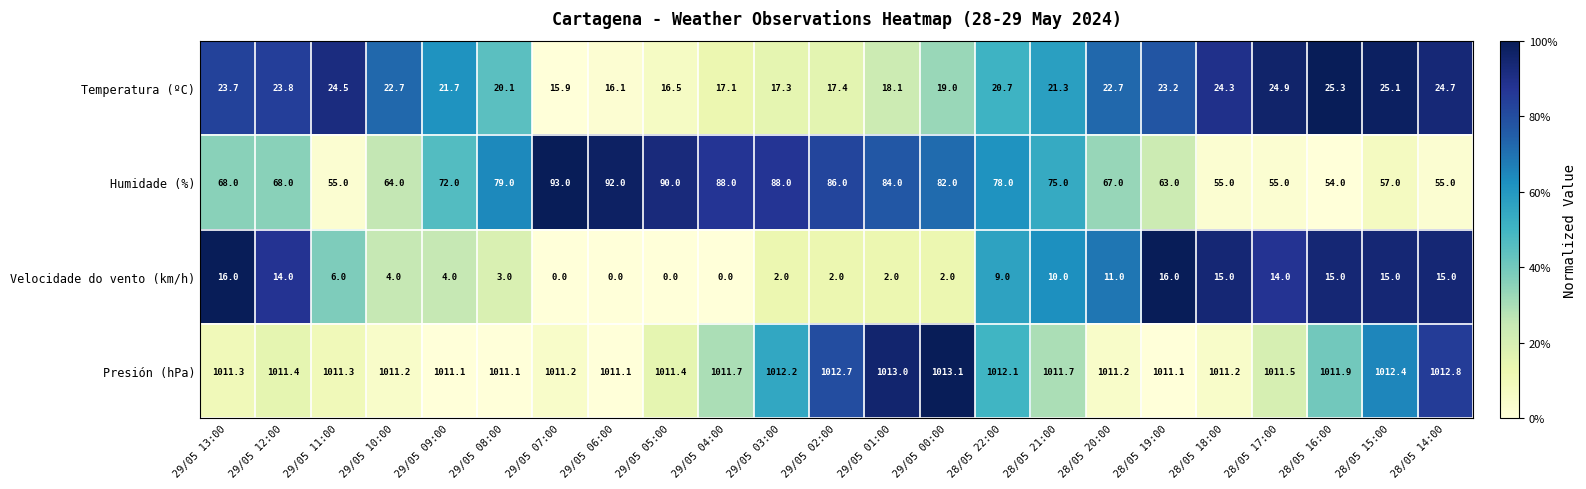

True or false: Humidade (%) has a value of 44.9 at 28/05 20:00.

False